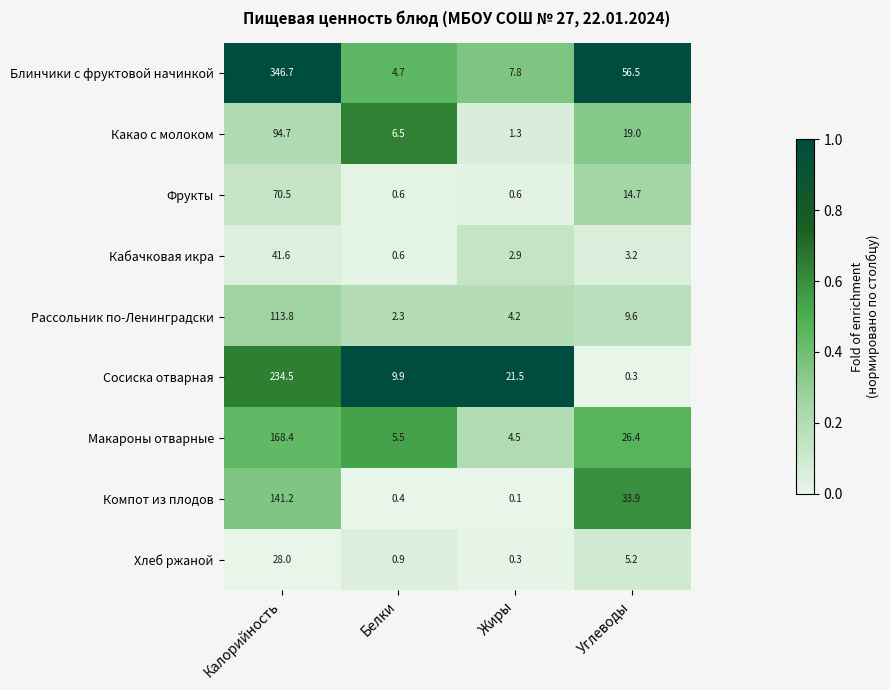

At which label is Блинчики с фруктовой начинкой closest to 175?

Углеводы